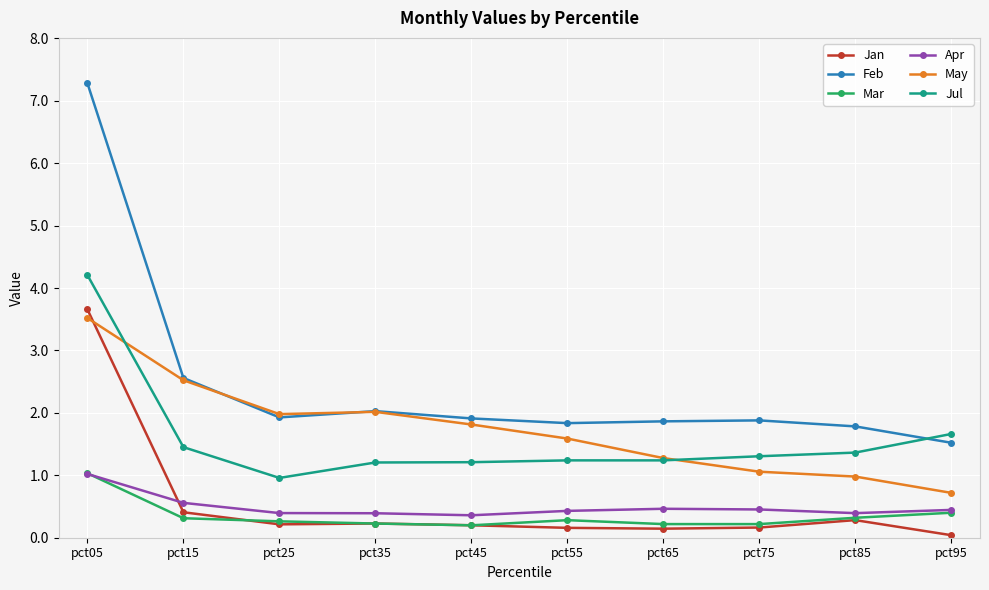

Which category has the highest value in the Jul series?

pct05